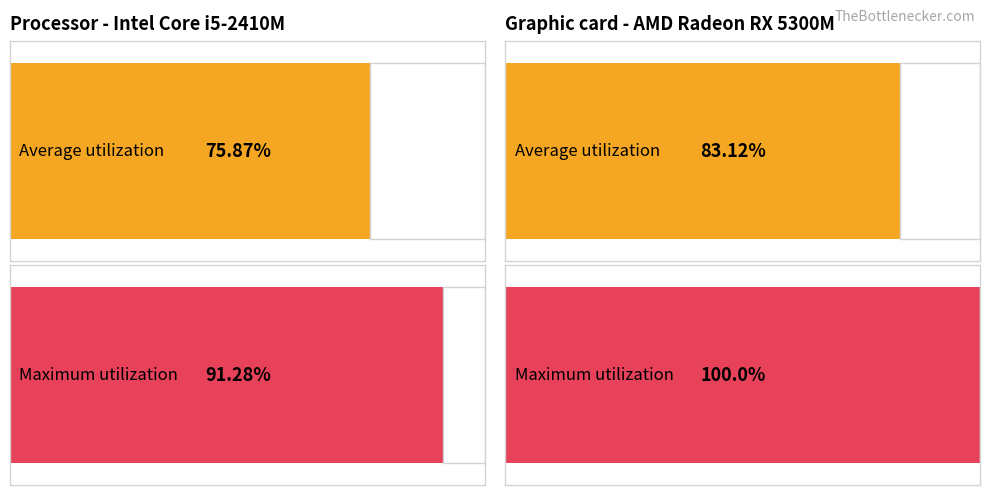

Which category has the highest value in the Average utilization series?

NO DATO